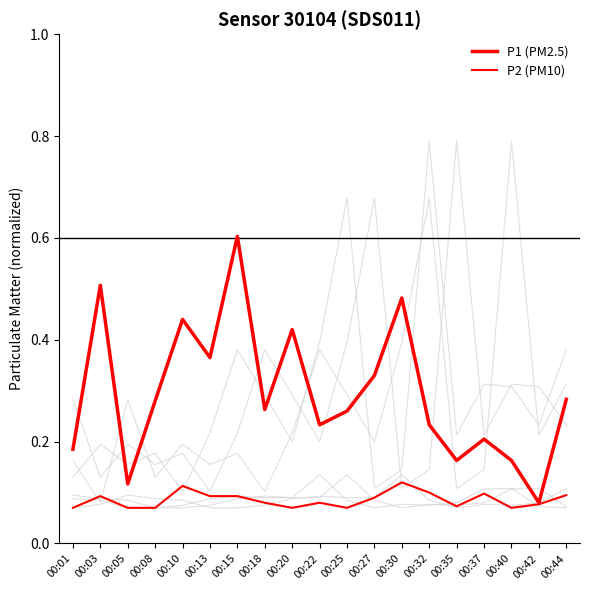

What is the highest value of the P1 (PM2.5) series?

0.6